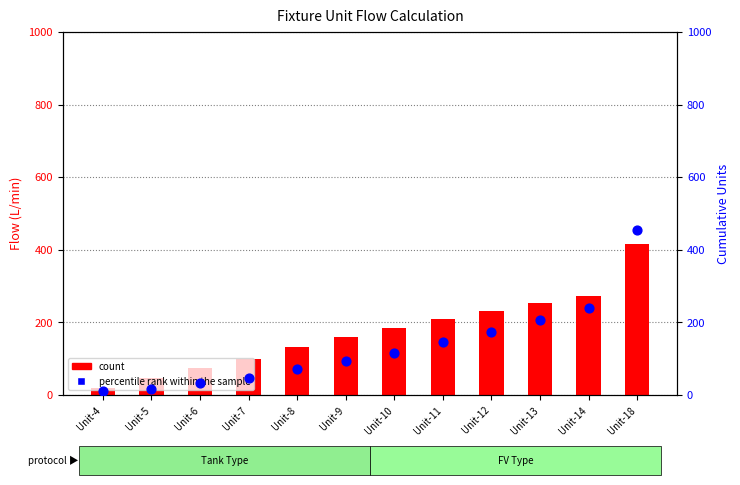

What are all the series names shown in the legend?

count, percentile rank within the sample